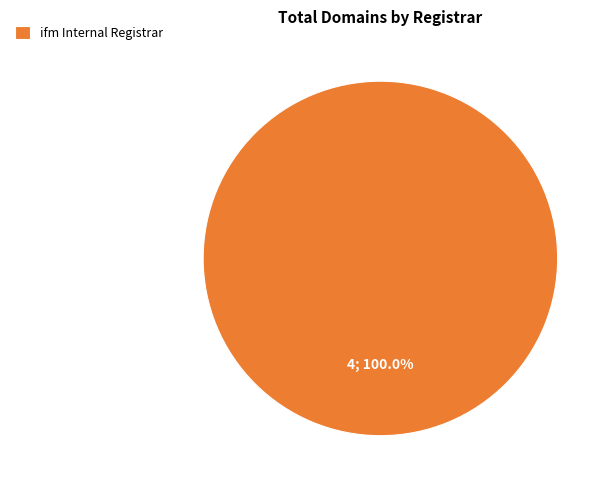

What is the majority slice?

ifm Internal Registrar